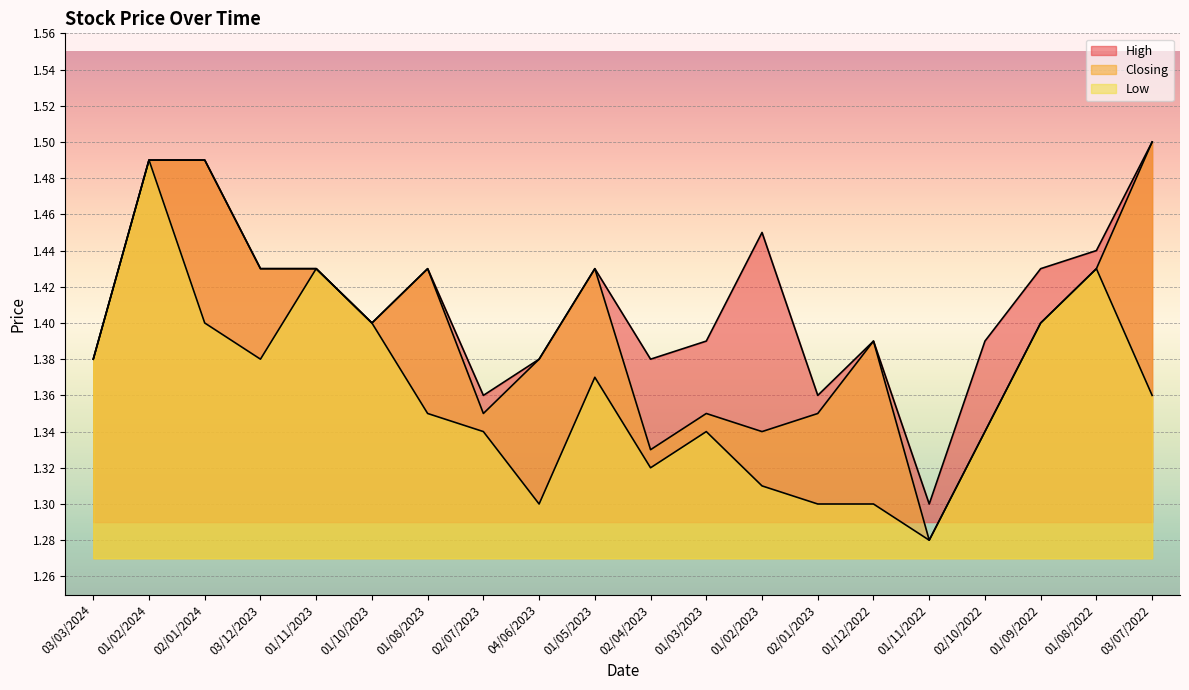

How many lines are shown in the chart?

3